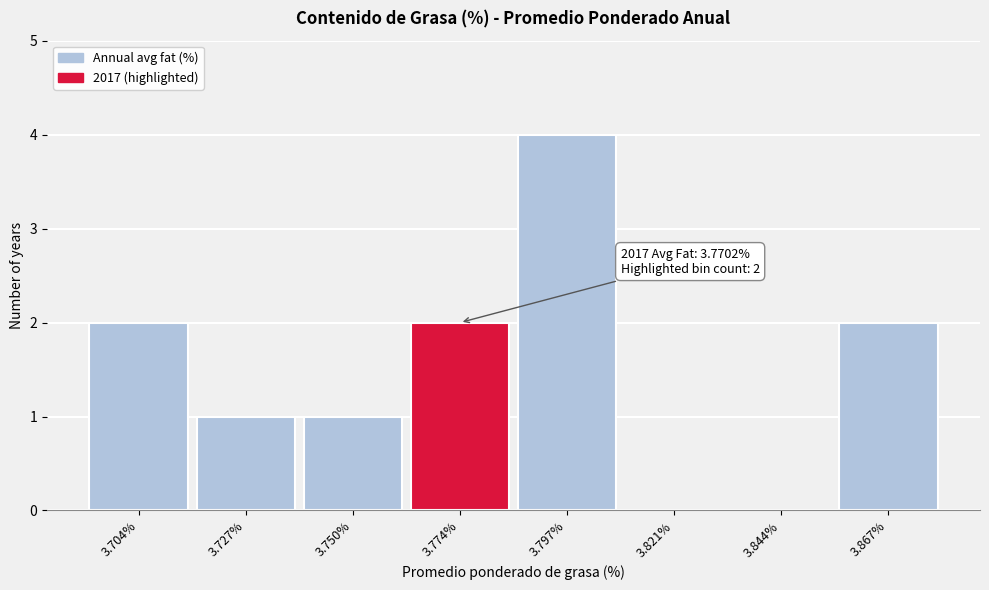

Reading left to right, what are all the values shown in this chart?

3.704%=2	3.727%=1	3.750%=1	3.774%=2	3.797%=4	3.821%=0	3.844%=0	3.867%=2